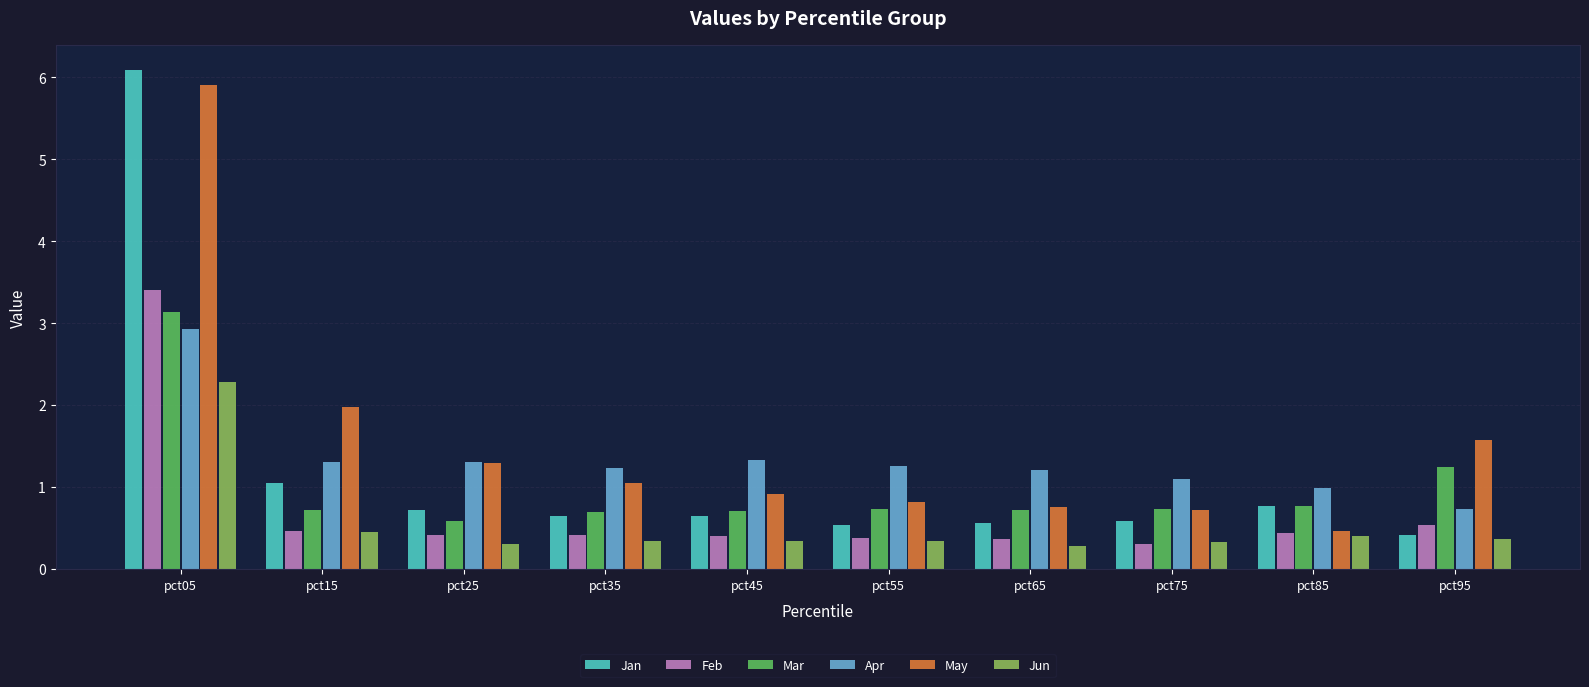

At which category is the sum across all series the highest?

pct05